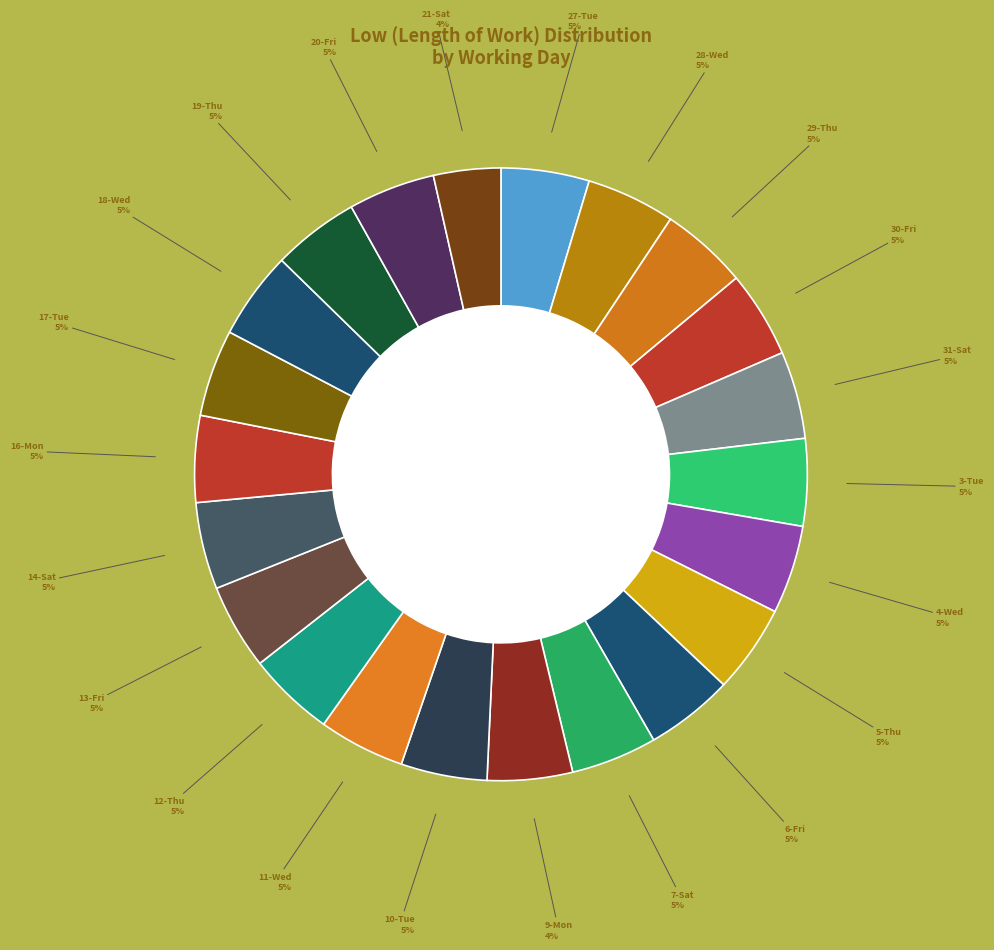

How many segments does this pie chart have?

22